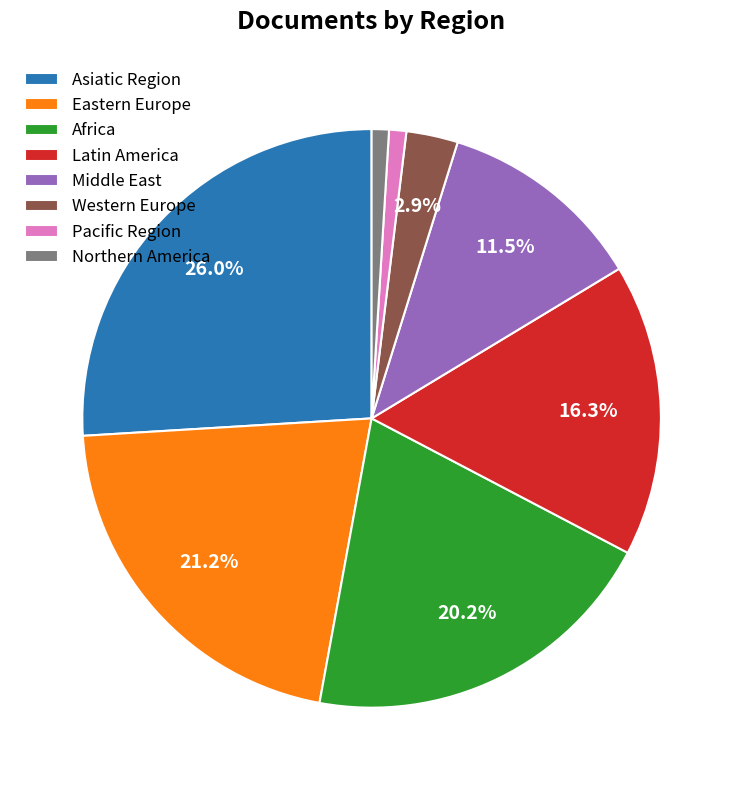

Between Africa and Middle East, which is larger?

Africa